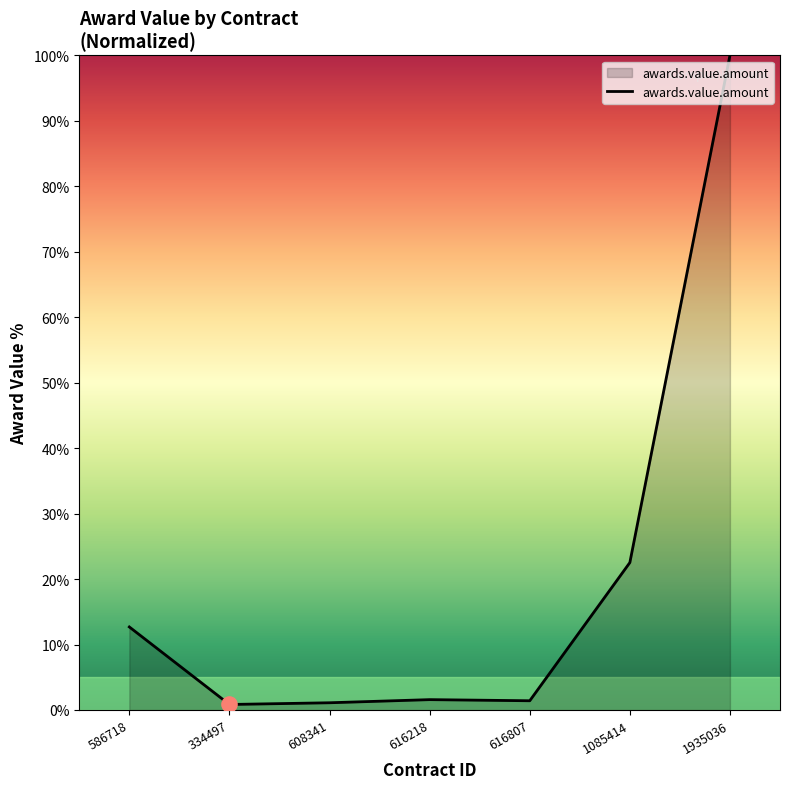

Between 586718 and 616807, which is larger?

586718